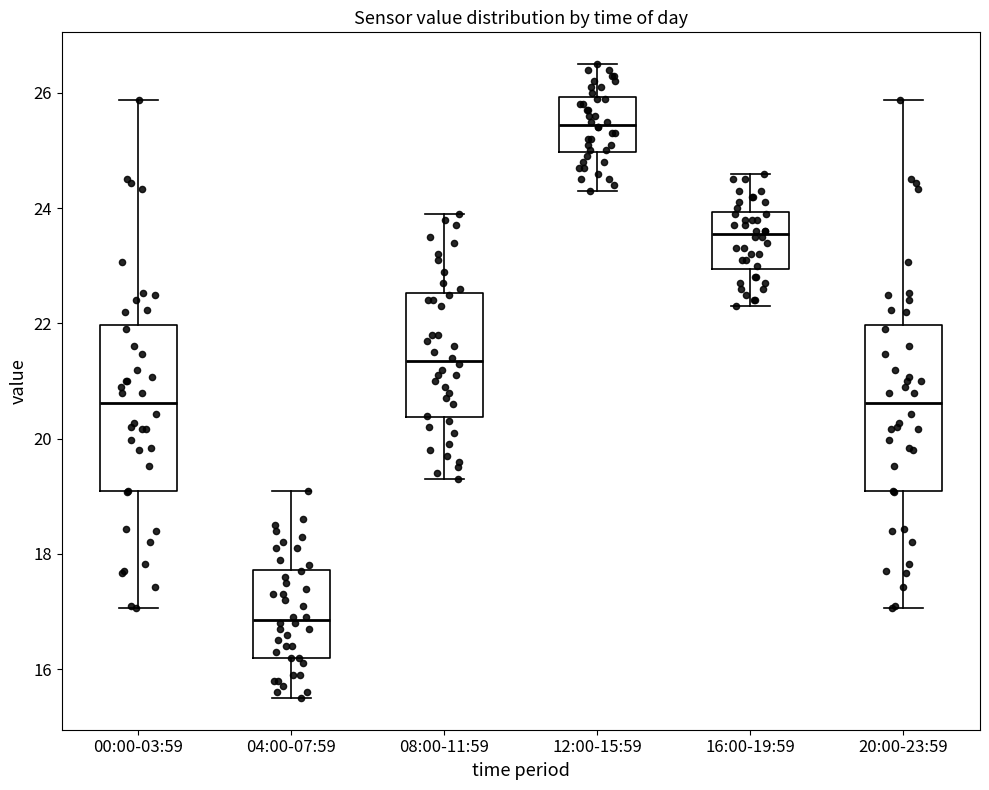

Which box's median line is the lowest?

04:00-07:59